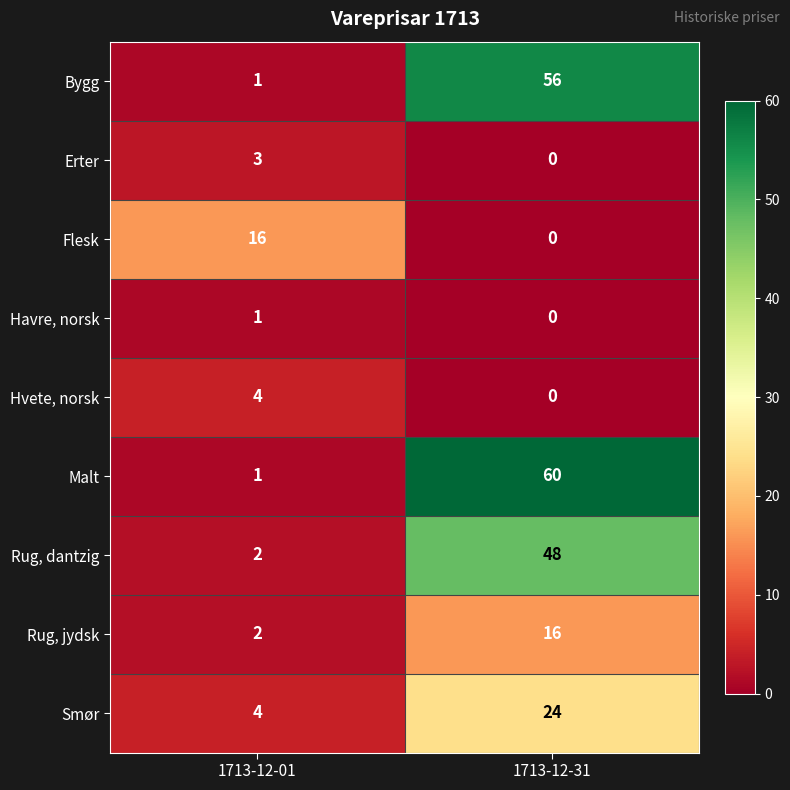

The Rug, dantzig series shows 48 at 1713-12-31. True or false?

True